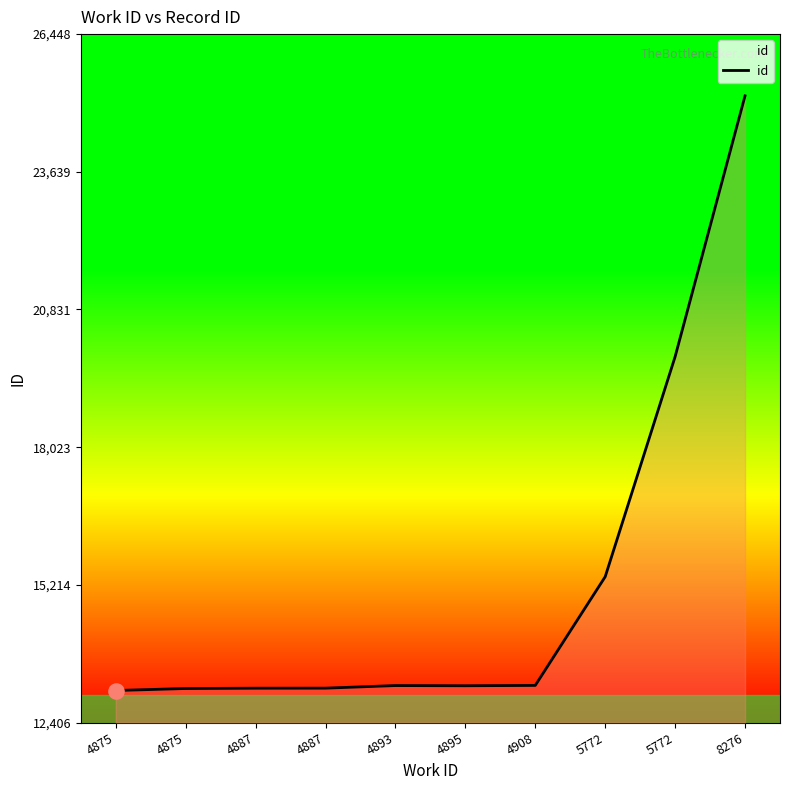

Does the chart have visible grid lines?

No